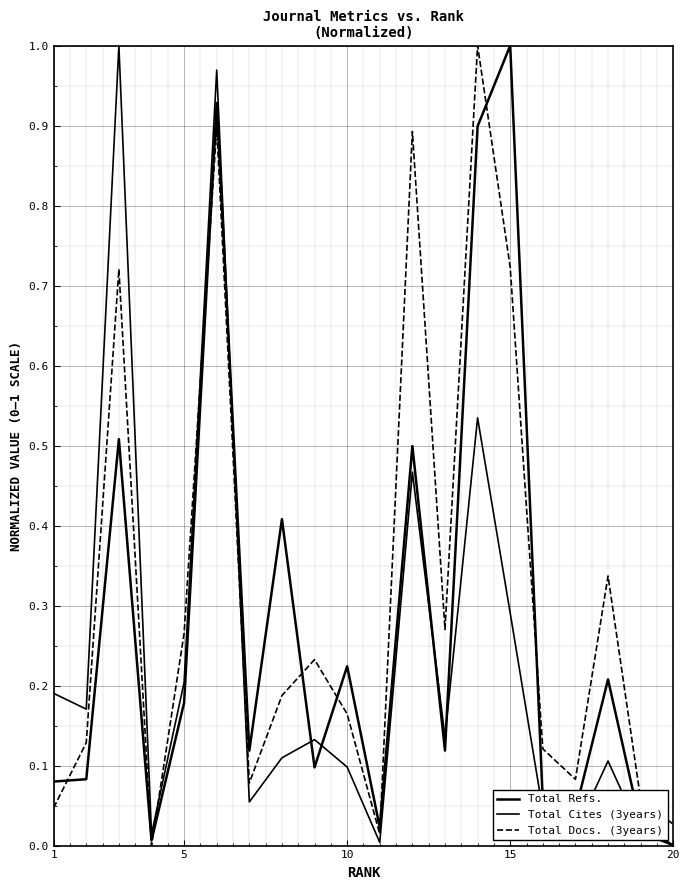

At how many categories does at least one series exceed 0?

20